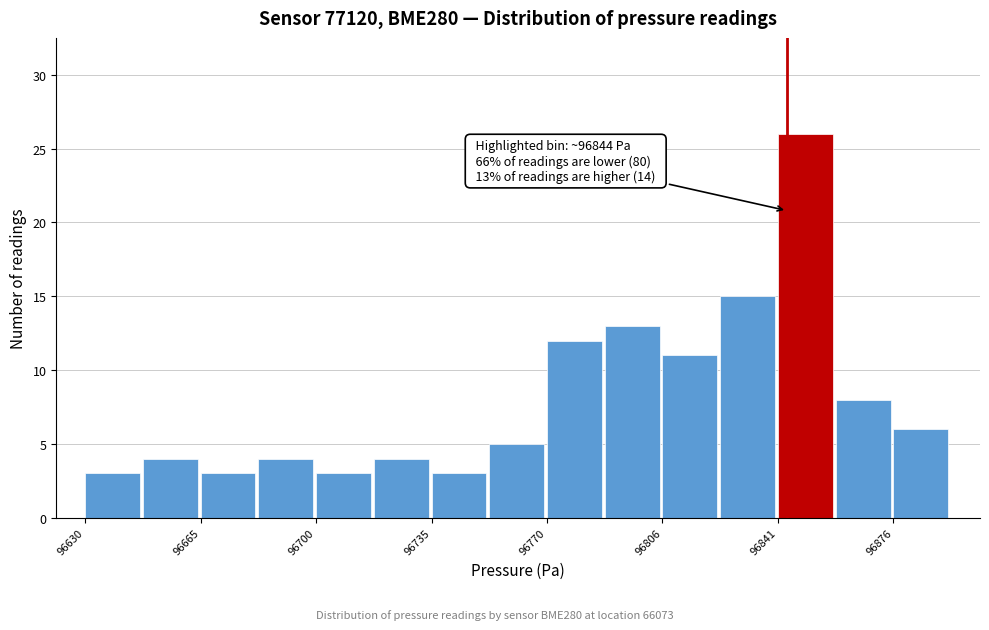

Read against the x-axis, roughly where is the centre of the tallest bar?

96850